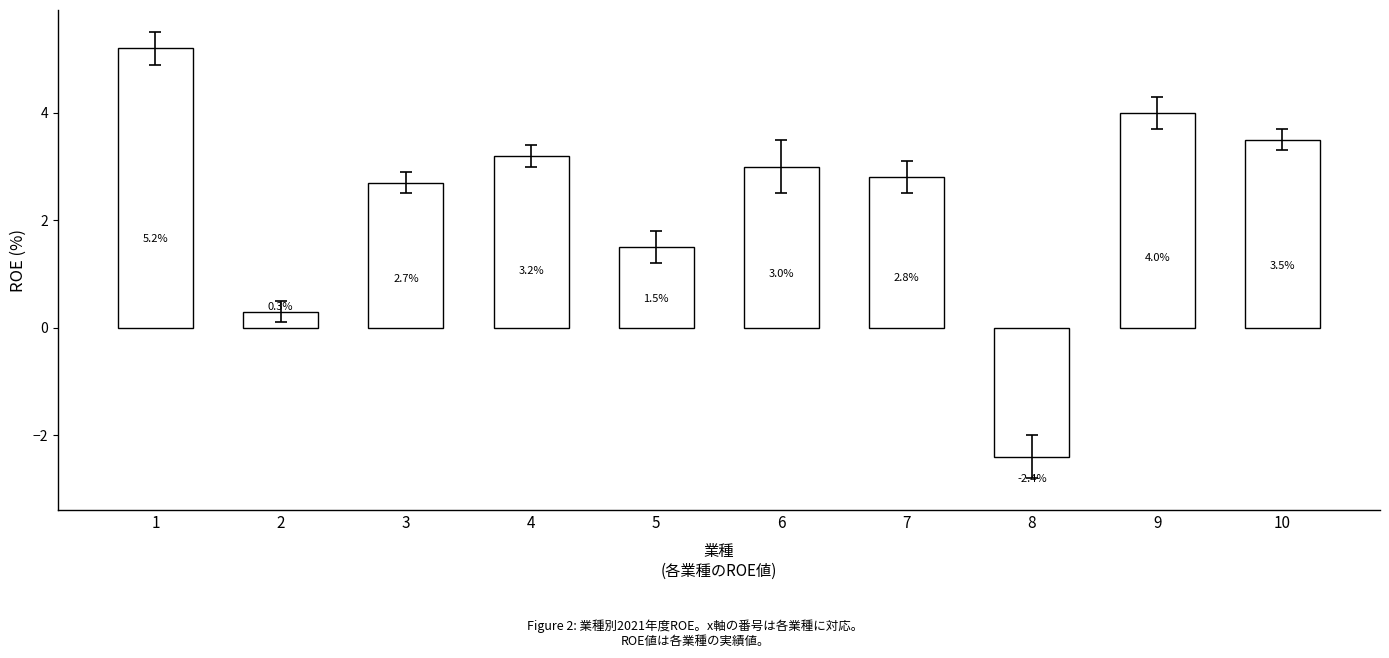

What is the sum of all values?

23.8